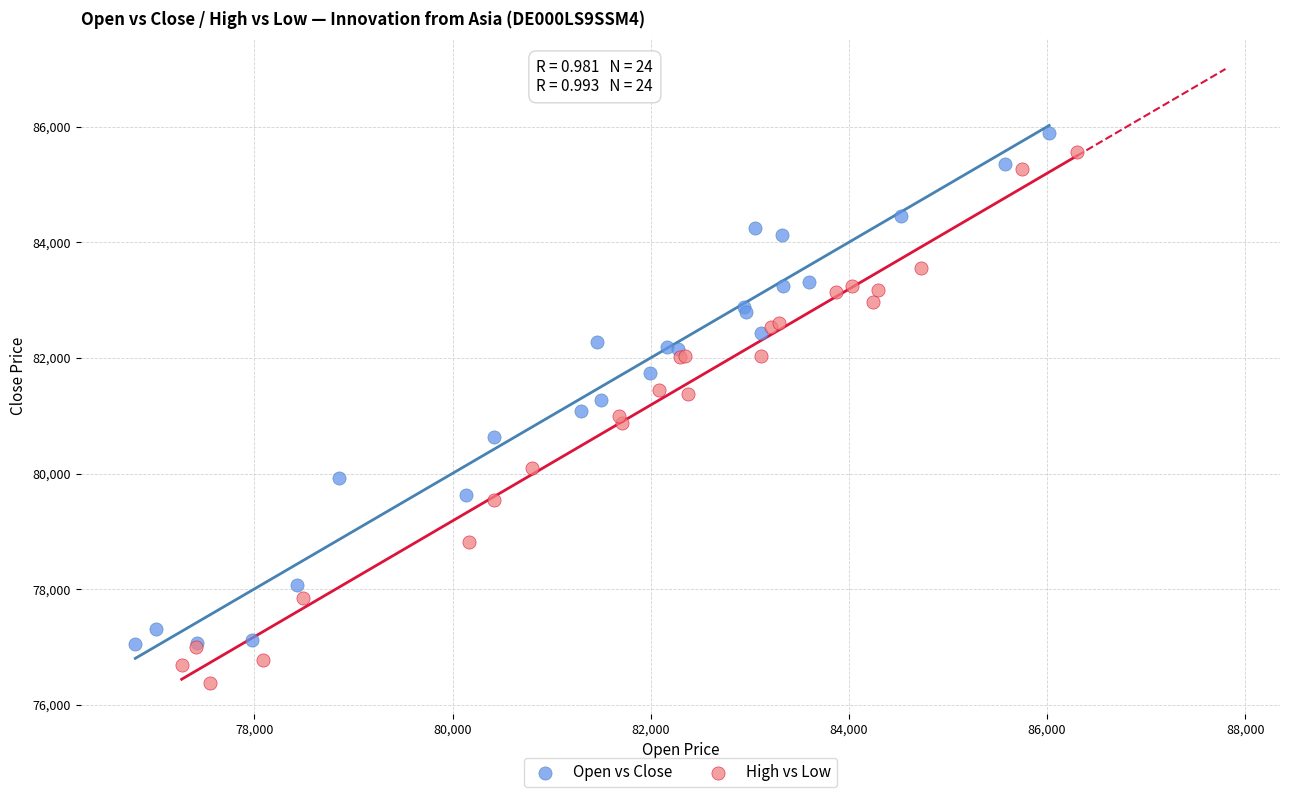

Which series reaches the minimum Y coordinate?

High vs Low